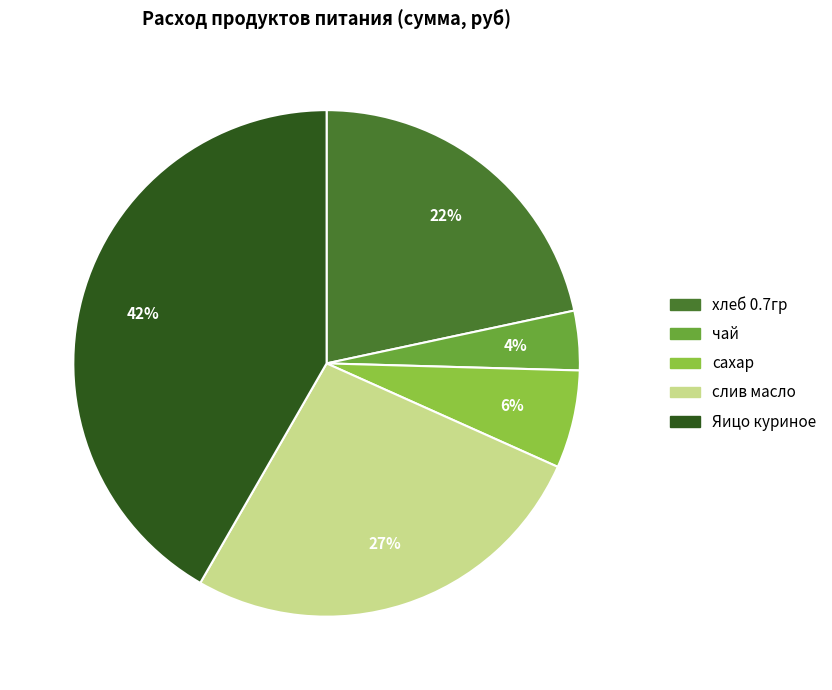

How many slices are in this pie chart?

5